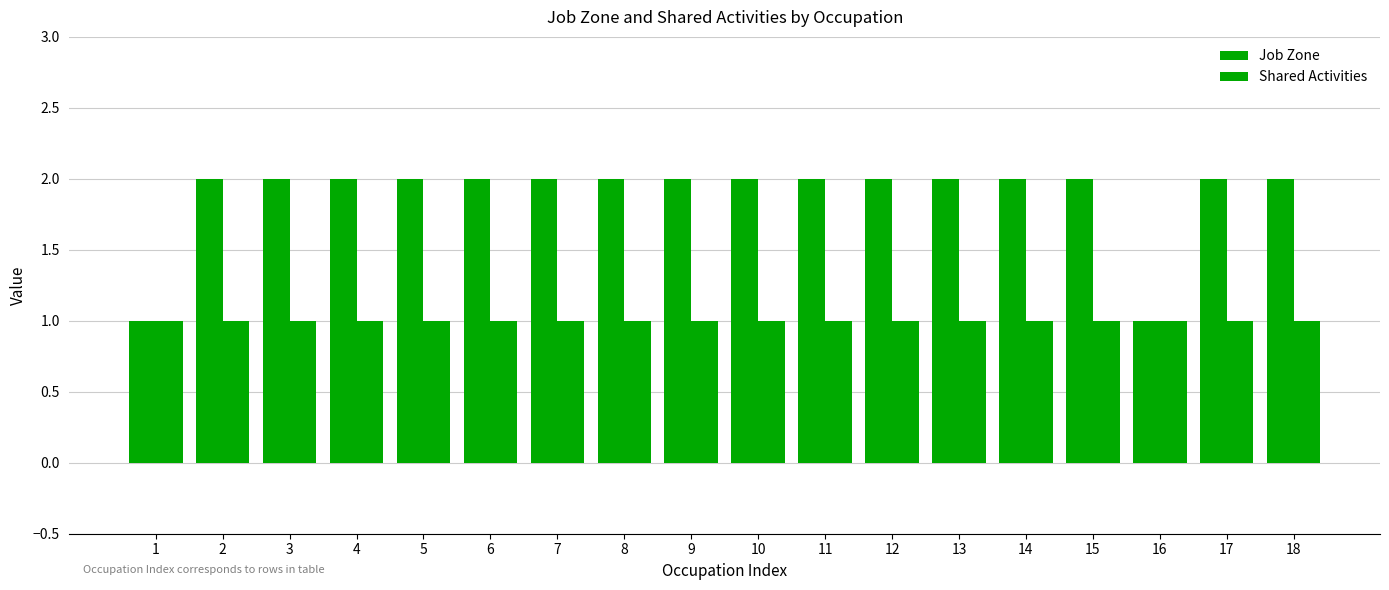

At which label is Job Zone closest to 1?

1